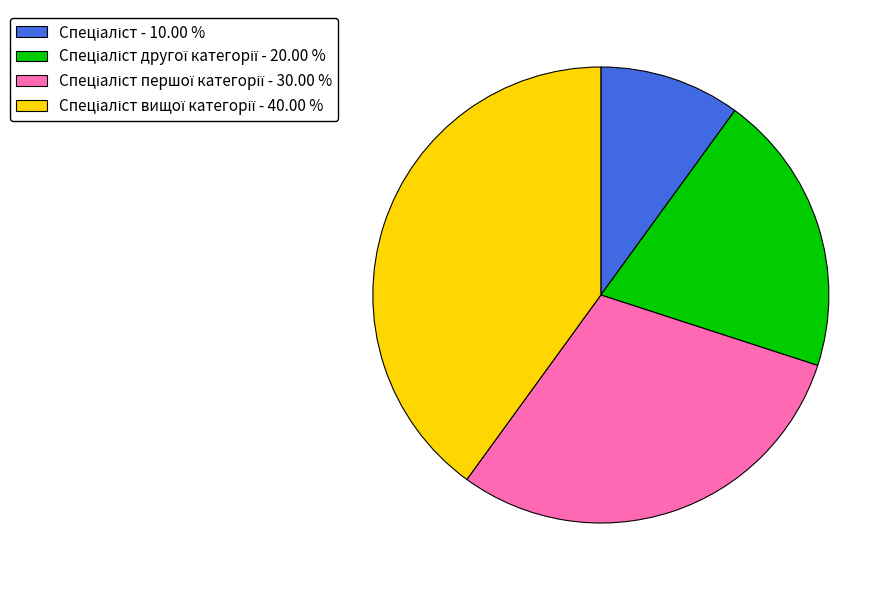

Does any single category account for the majority?

No